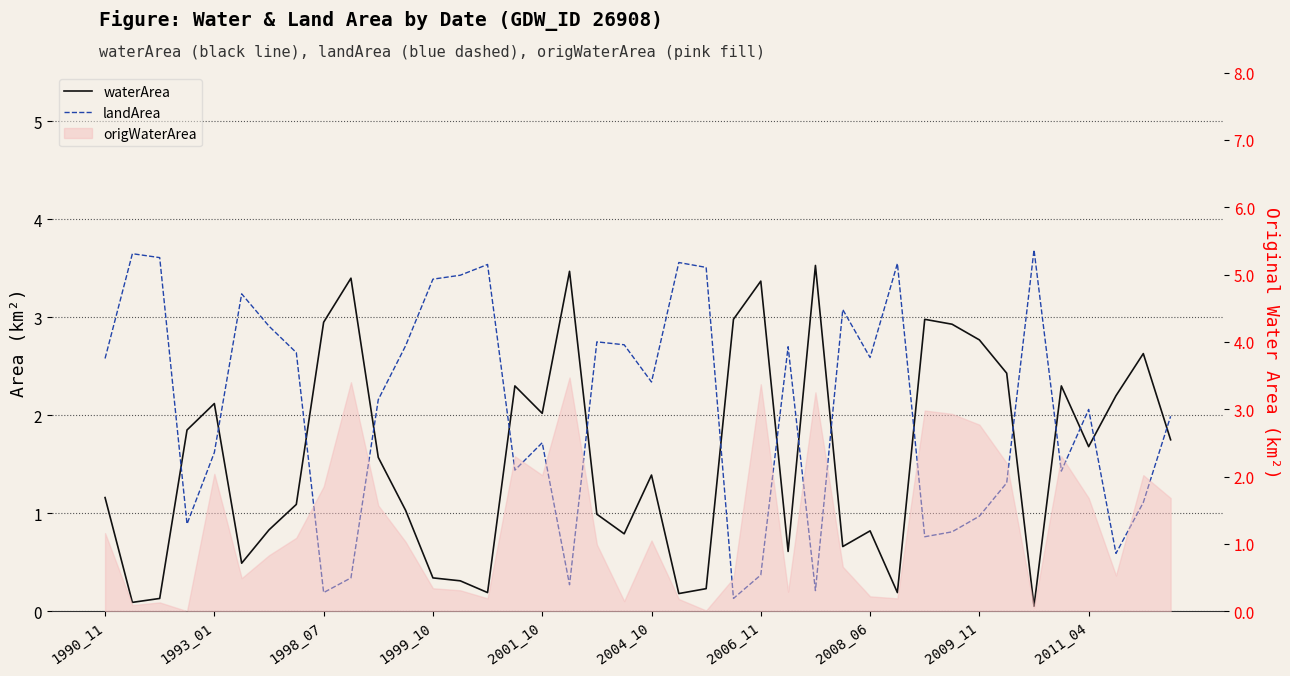

Is the value of landArea at 2011_04 greater than the value of waterArea at 32?

No